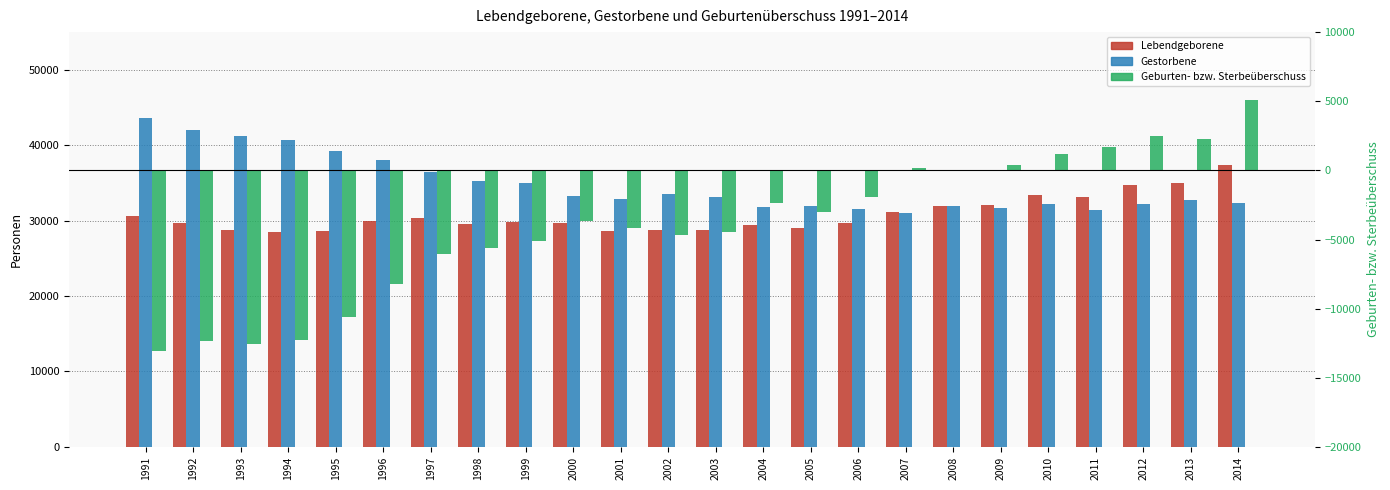

At which category is the sum across all series the highest?

2014